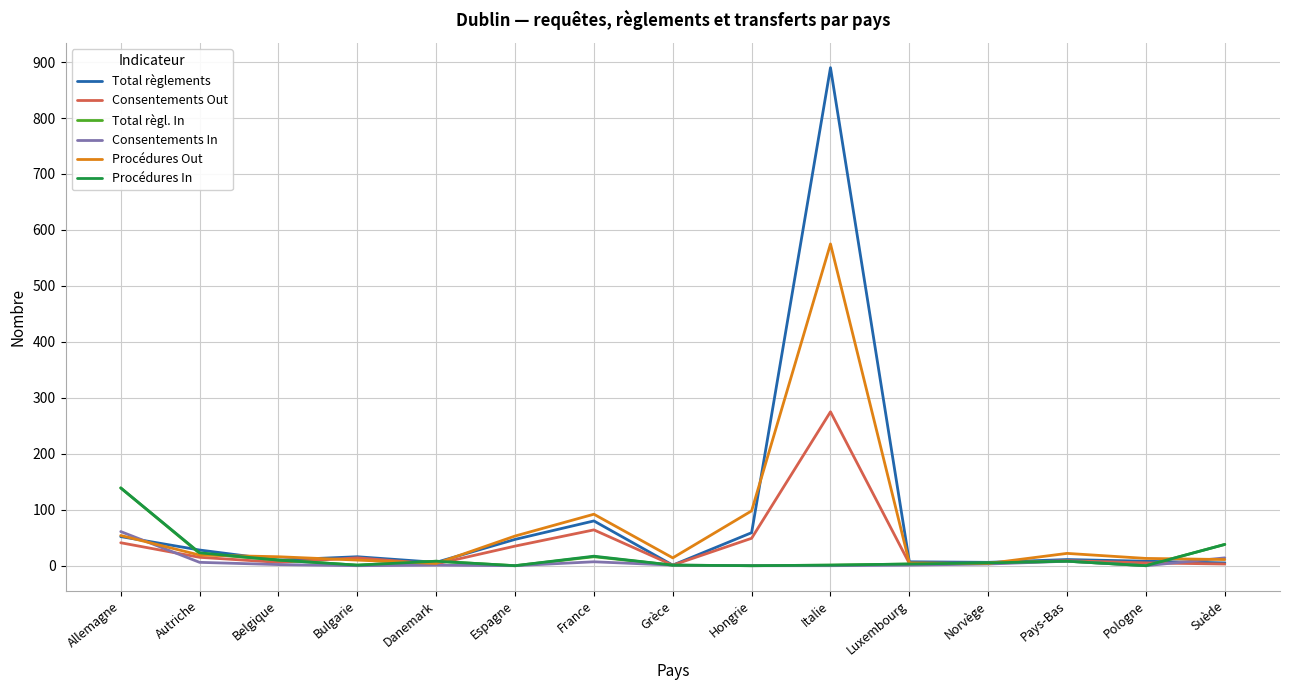

How many categories are shown in the chart?

15